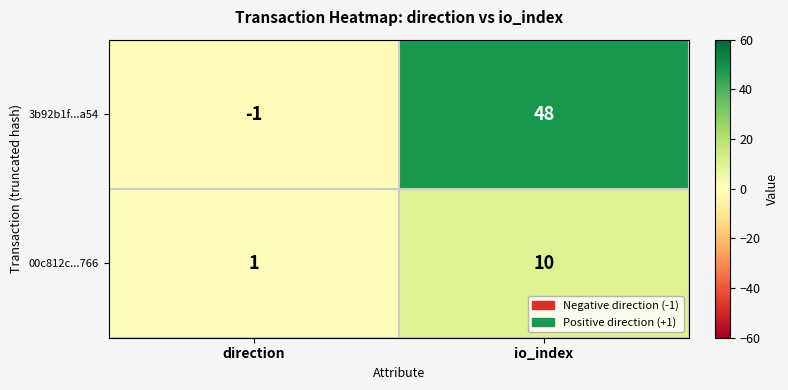

What is the sum of the 3b92b1f...a54 values at io_index and direction?

47